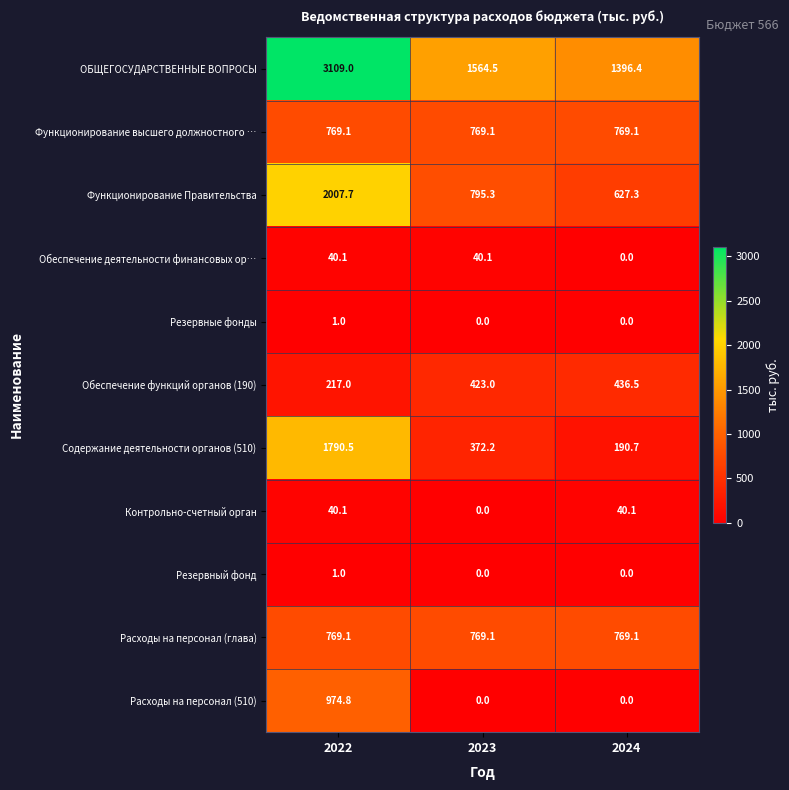

At how many categories does at least one series exceed 2155?

1